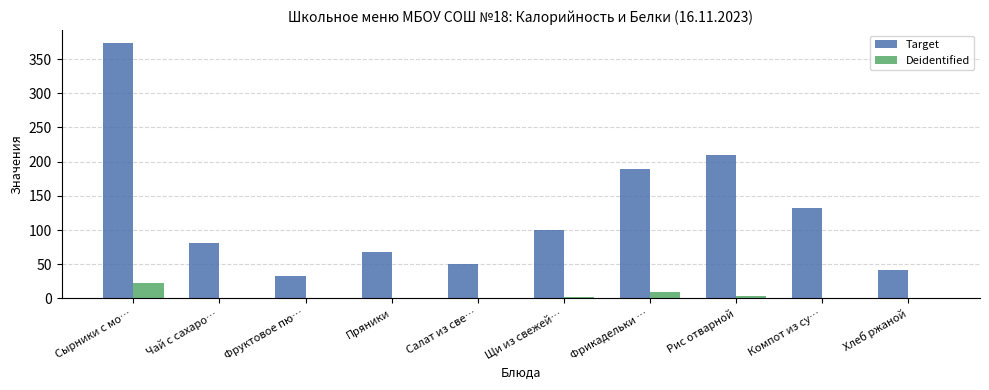

What is the sum of the Deidentified values at Пряники and Сырники с мо…?

22.9